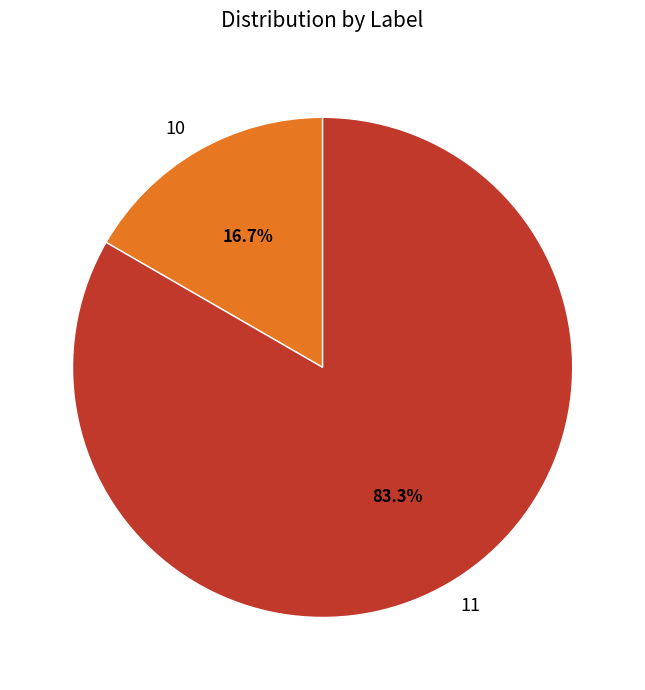

To the nearest percent, what portion does 10 represent?

17%